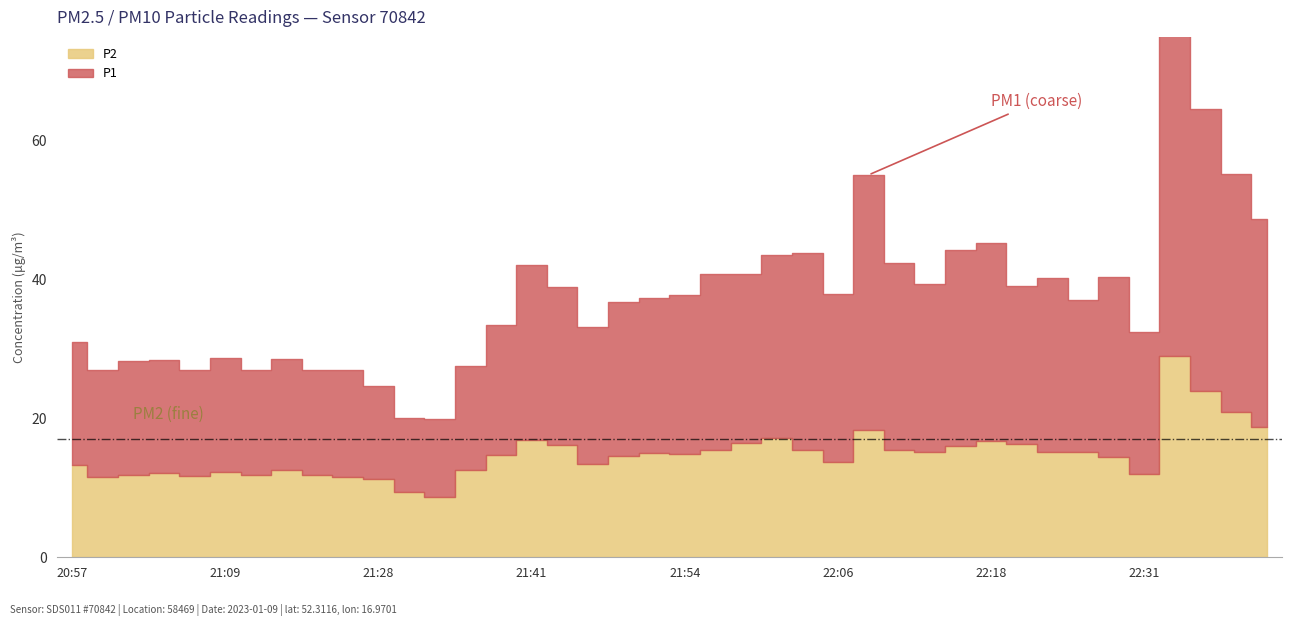

Where is the first local minimum for P1?

20:59